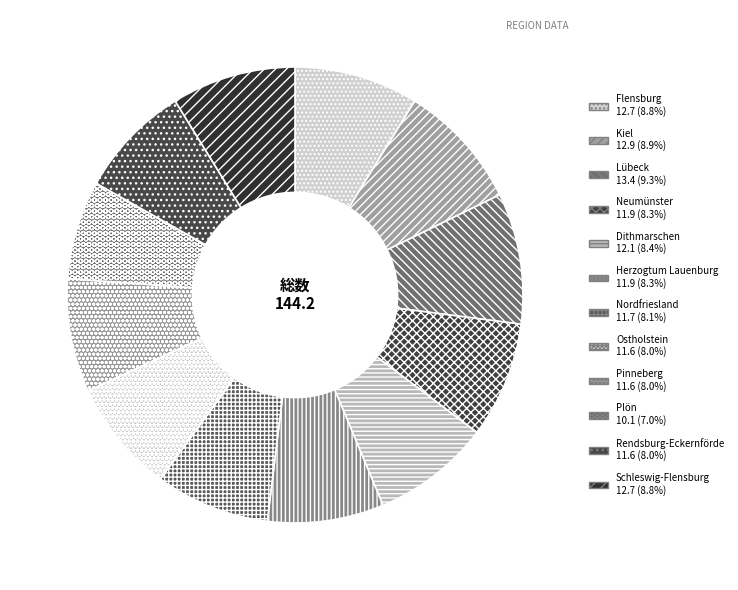

Is there a majority slice in this chart?

No